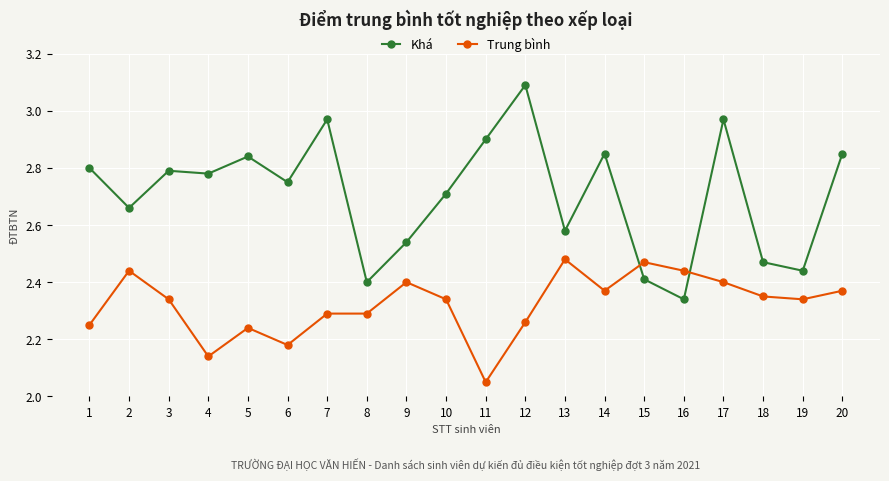

Rank the series at 10 from lowest to highest value.

Trung bình, Khá